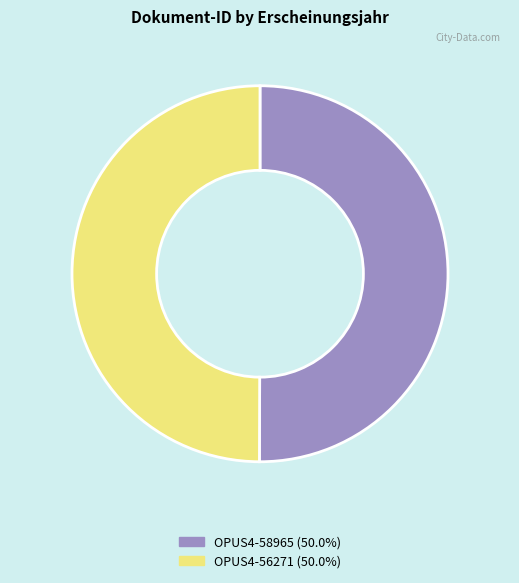

Is the sum of OPUS4-56271 and OPUS4-58965 greater than half?

Yes